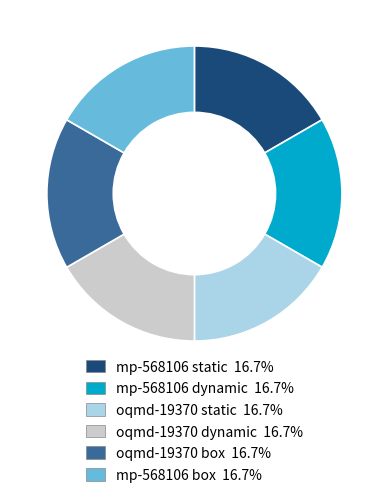

Is it true that oqmd-19370 static is 26% of the pie?

False